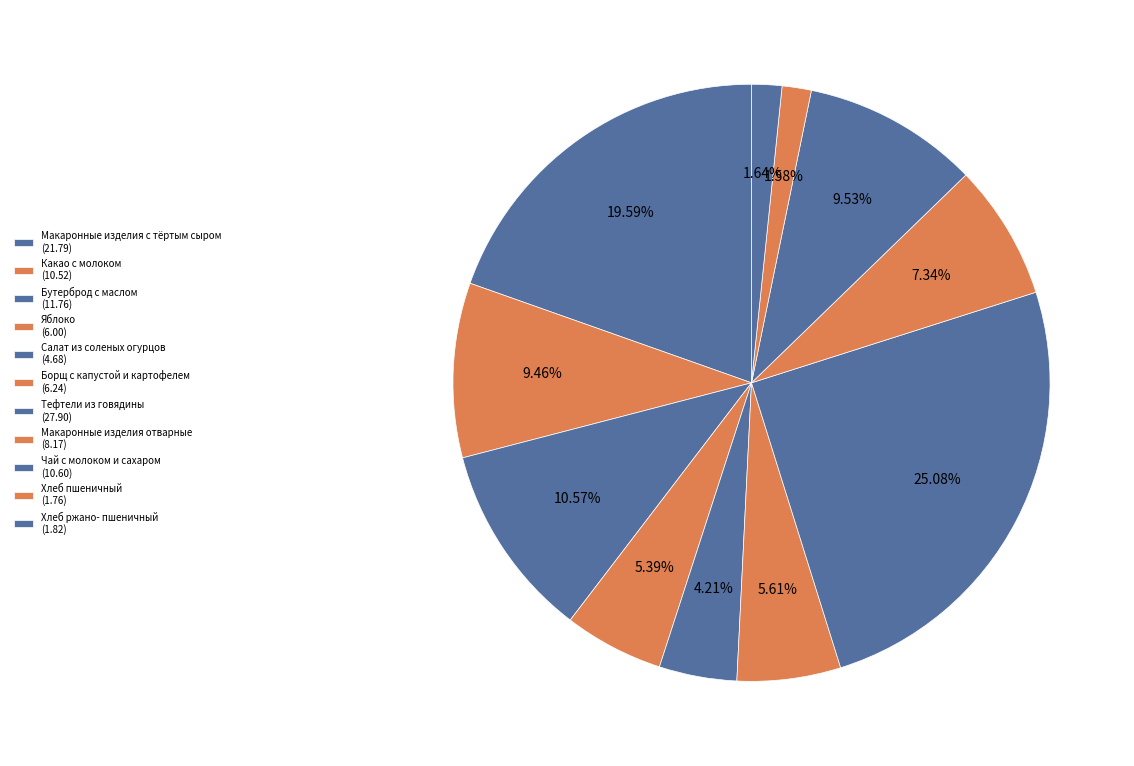

Rank the categories by value from highest to lowest.

Тефтели из говядины, Макаронные изделия с тёртым сыром, Бутерброд с маслом, Чай с молоком и сахаром, Какао с молоком, Макаронные изделия отварные, Борщ с капустой и картофелем, Яблоко, Салат из соленых огурцов, Хлеб ржано- пшеничный, Хлеб пшеничный